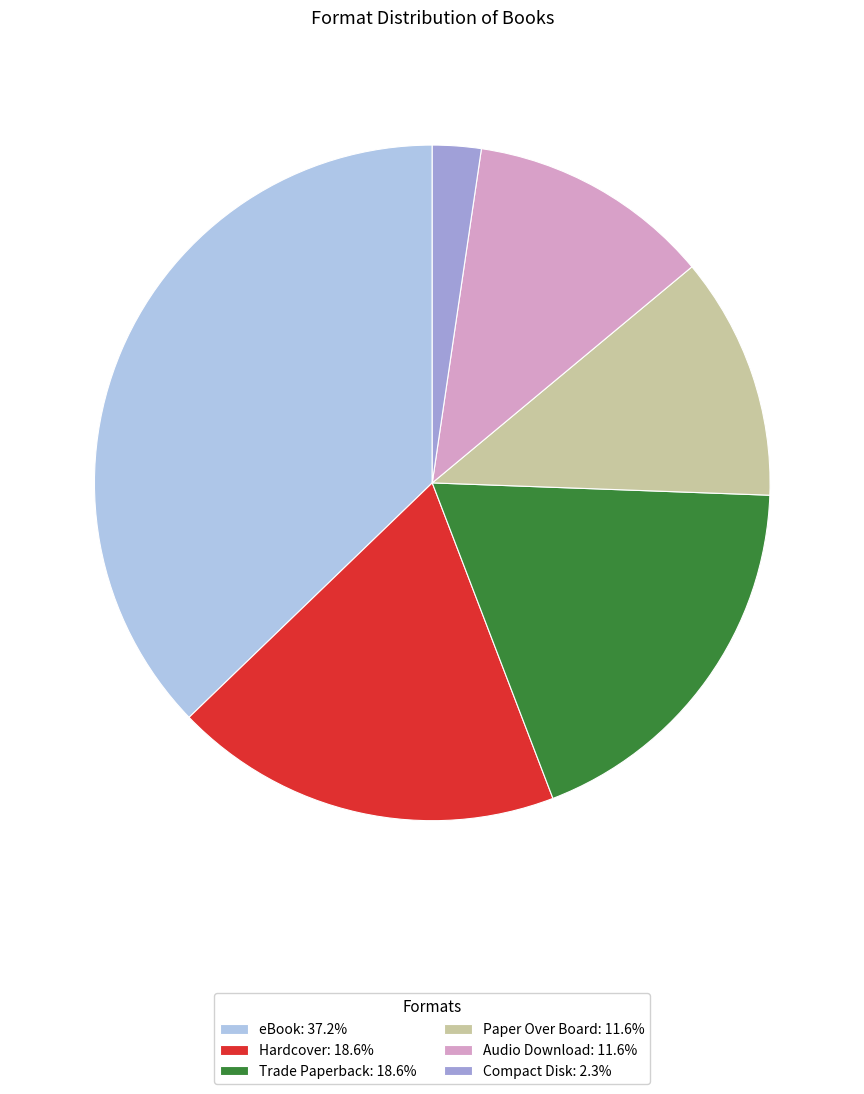

Is the sum of eBook: 37.2% and Paper Over Board: 11.6% greater than half?

No